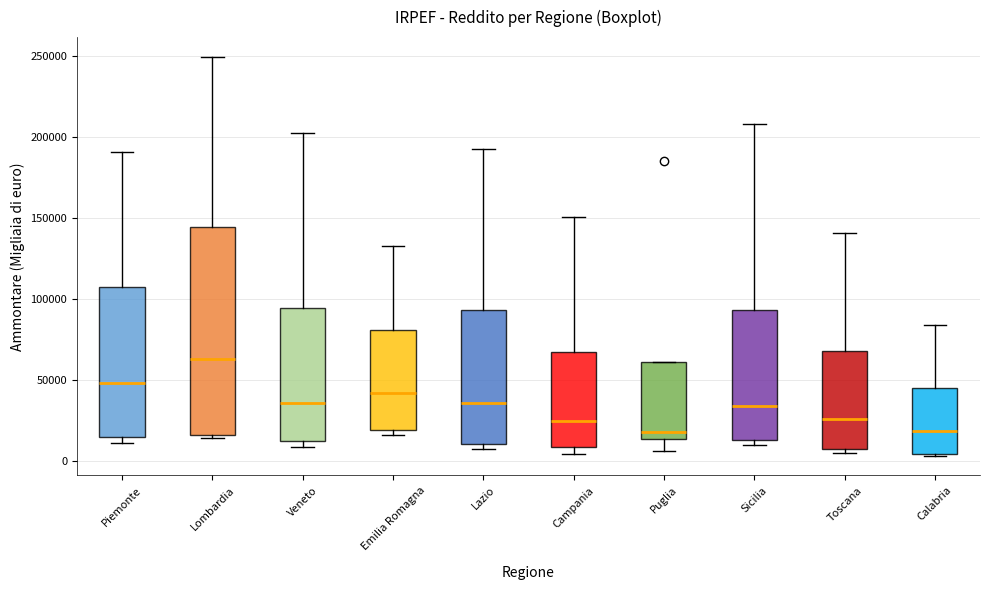

Which box's median line is the highest?

Lombardia